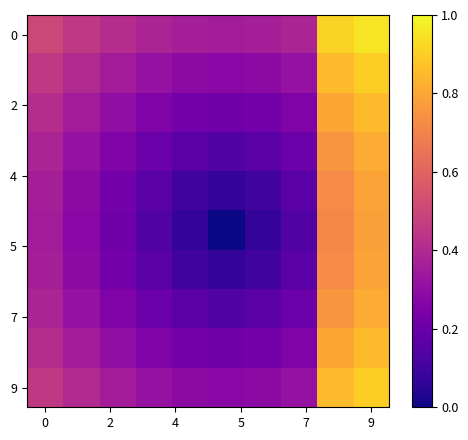

At which category is the sum across all series the highest?

9